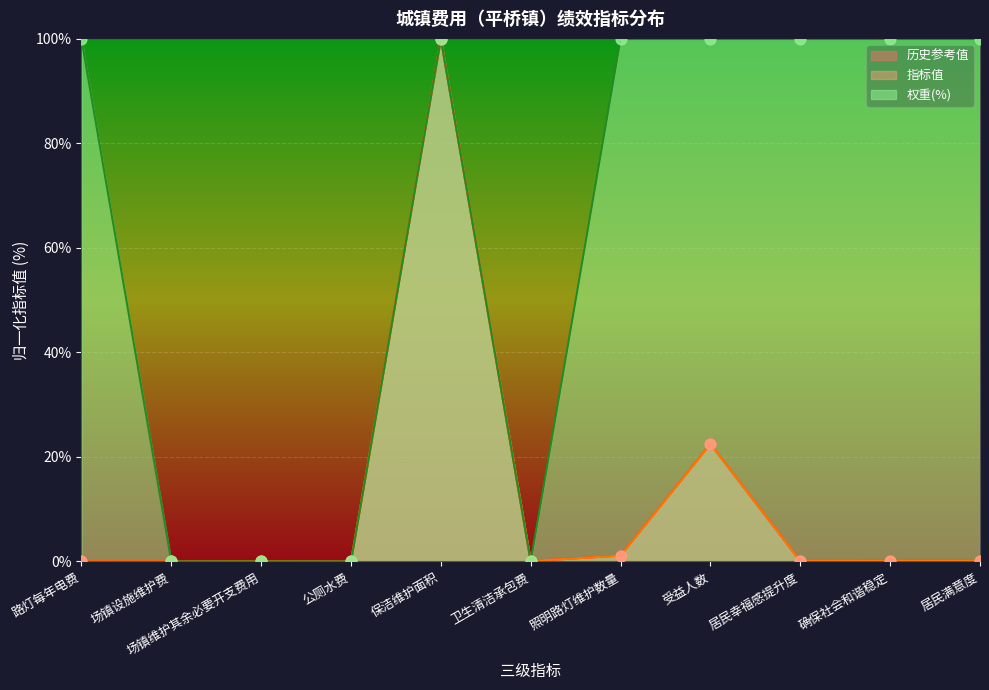

Which series has the widest spread of Y values?

历史参考值